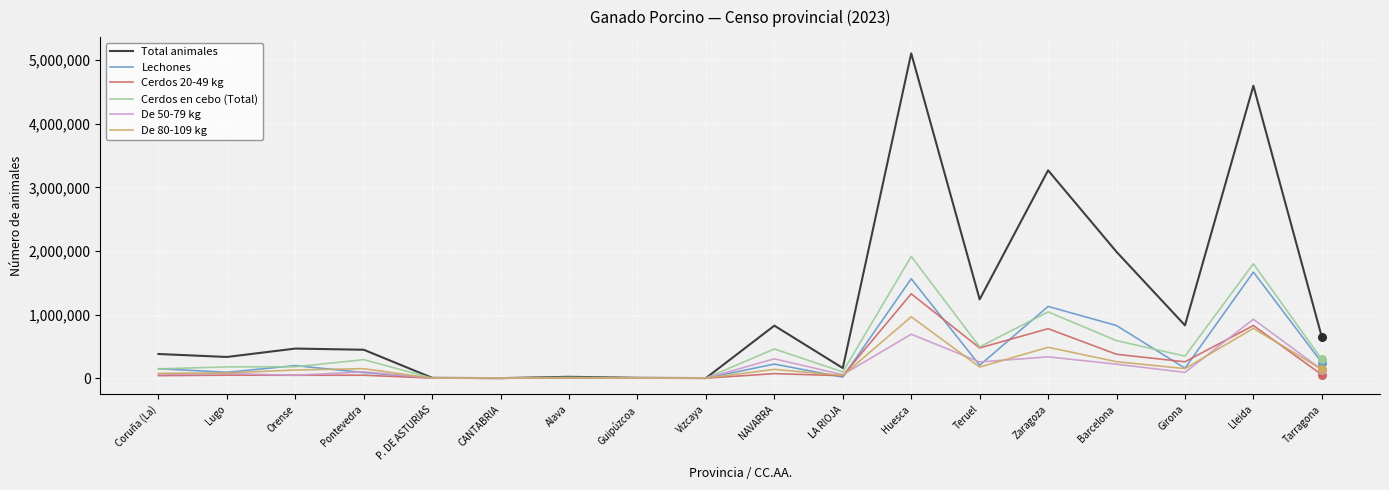

Which series has the largest total across all categories?

Total animales